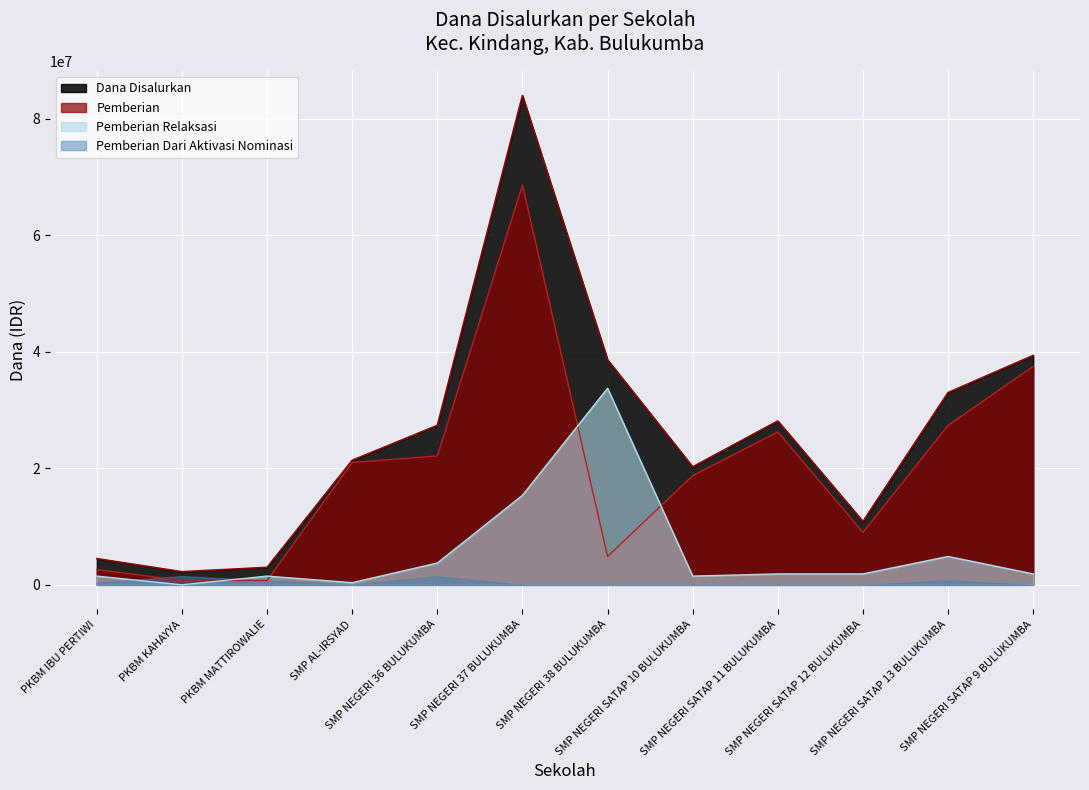

What is the lowest value of the Dana Disalurkan series?

2250000